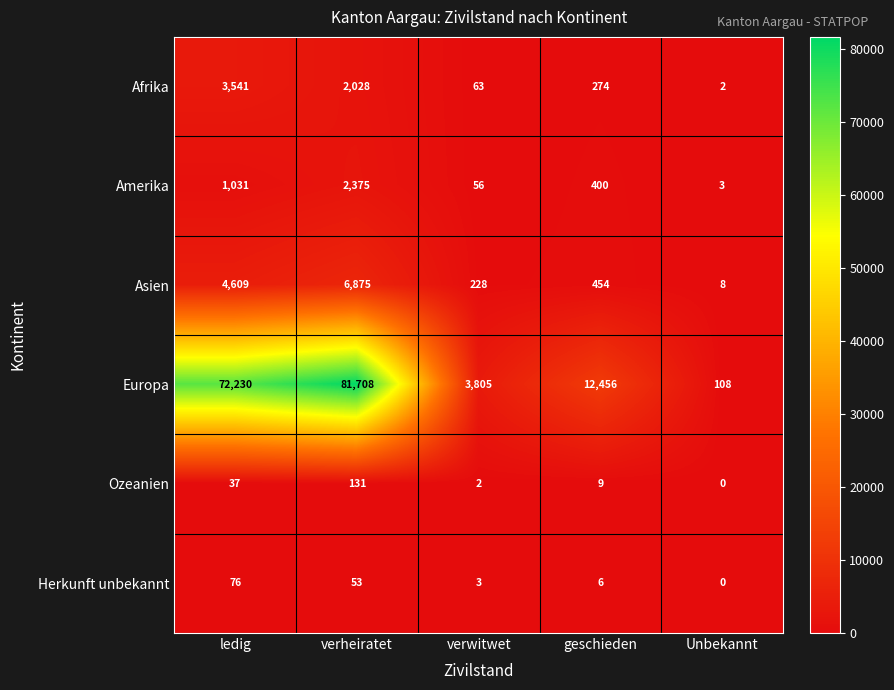

What is the average value of the Amerika series?

773